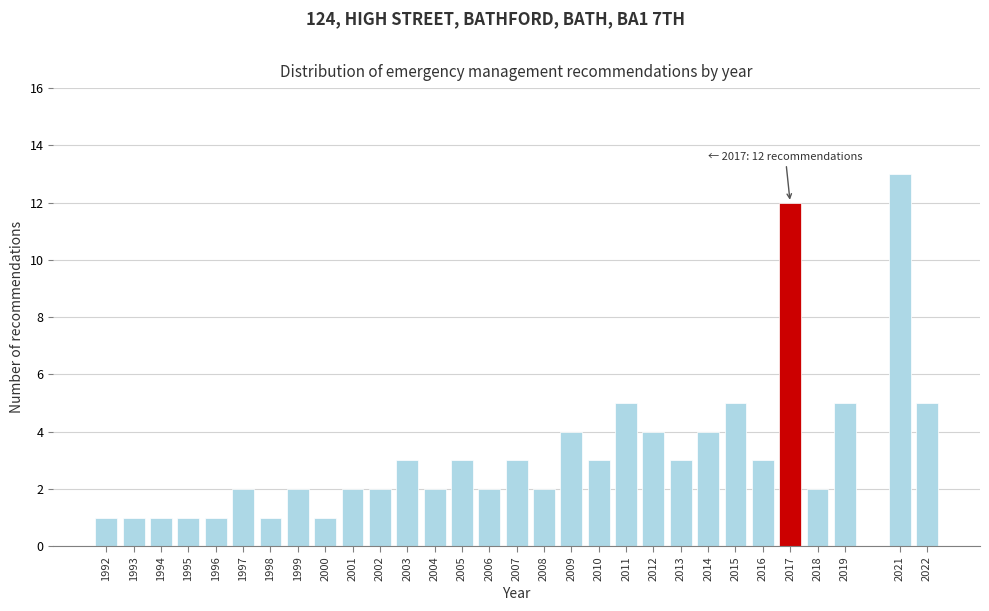

Reading left to right, what are all the values shown in this chart?

1	1	1	1	1	2	1	2	1	2	2	3	2	3	2	3	2	4	3	5	4	3	4	5	3	12	2	5	13	5